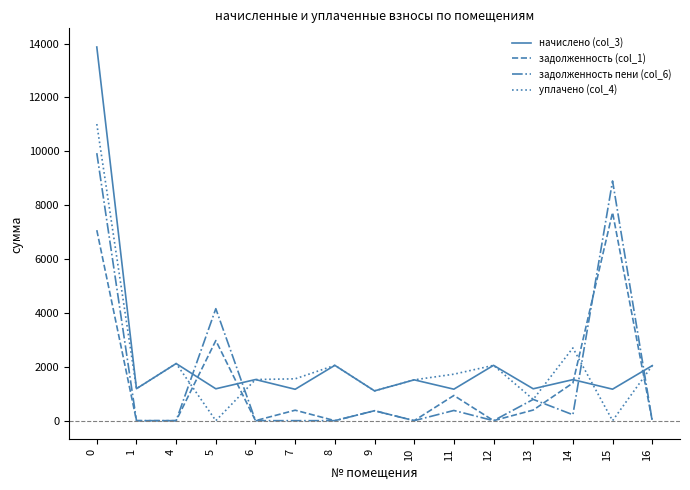

The value of уплачено (col_4) at 12 is 2053.7. True or false?

True